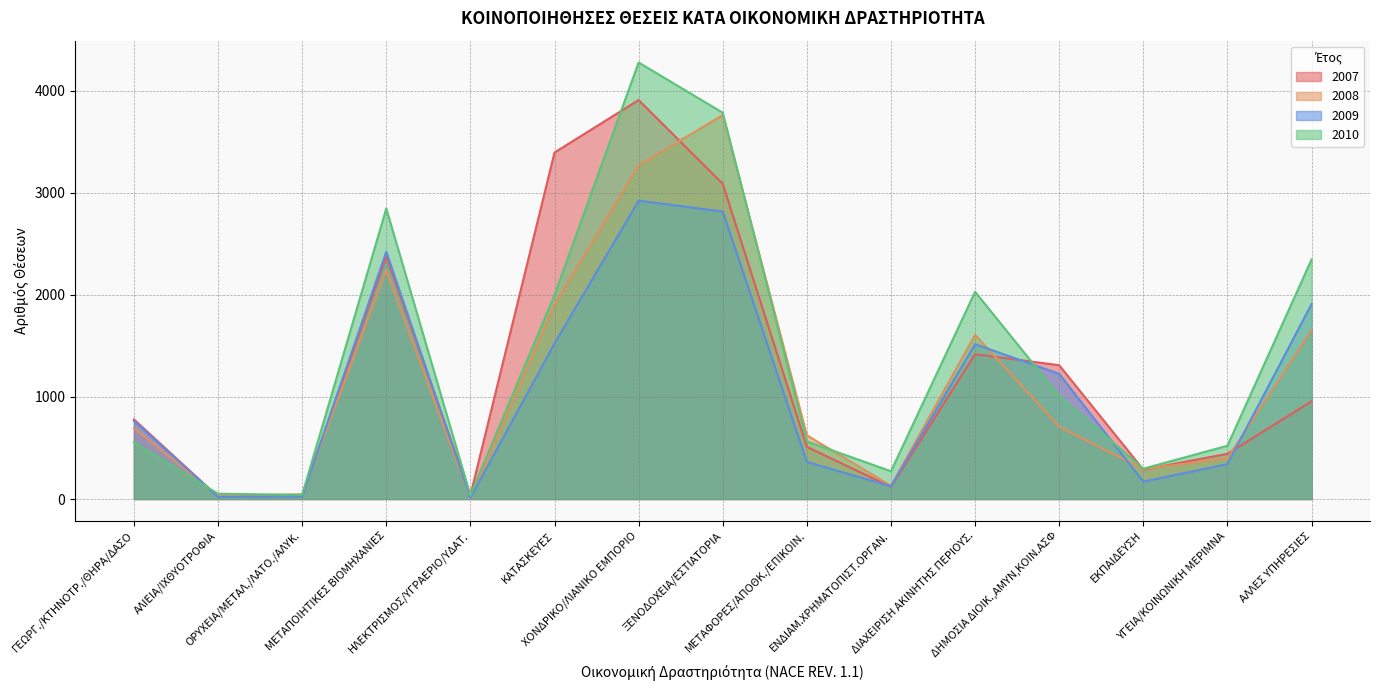

How many intersections are there between 2010 and 2007?

5